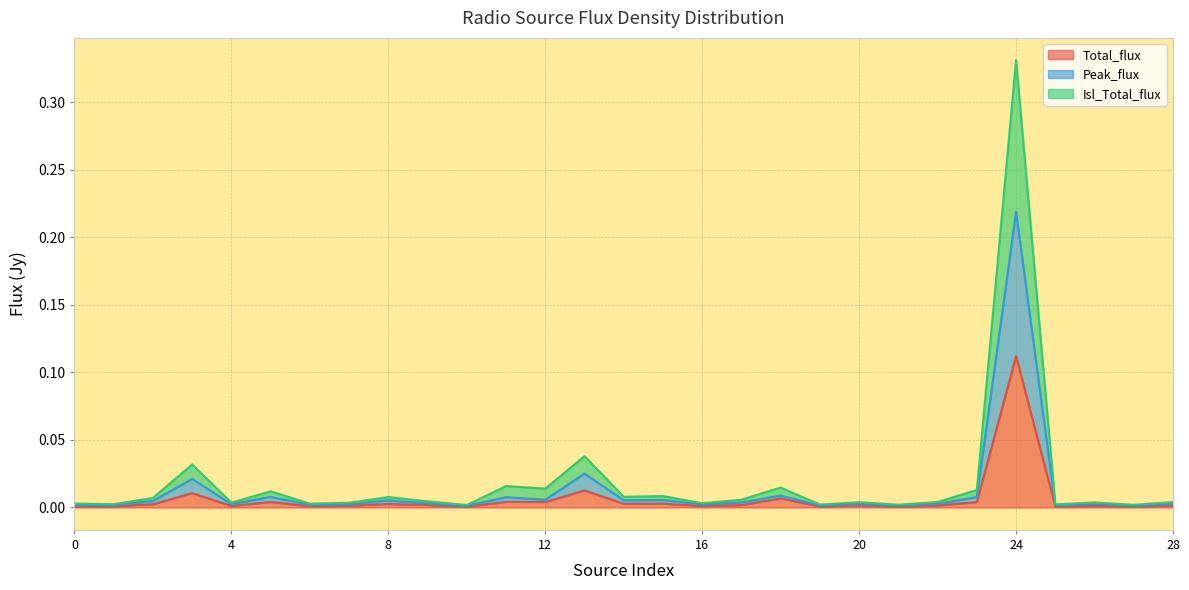

At which category is the sum across all series the highest?

24